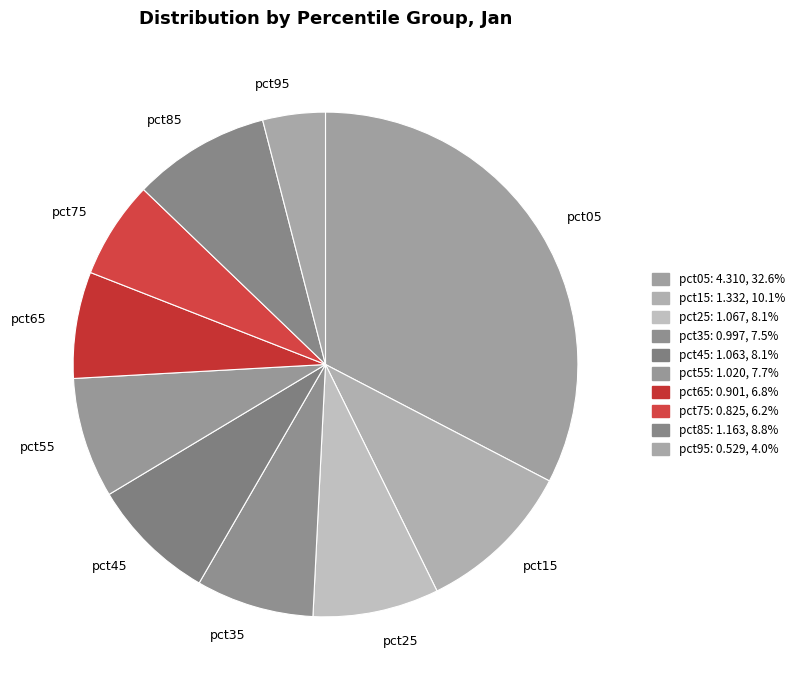

How many slices are in this pie chart?

10